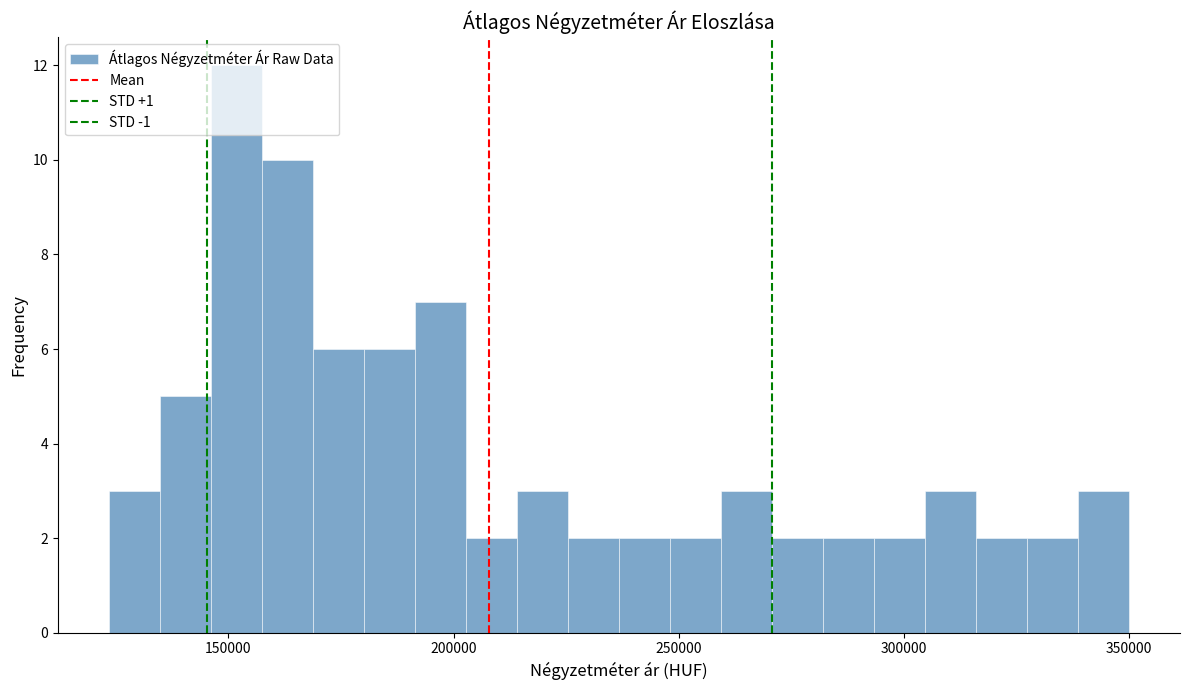

Around what value on the x-axis is the tallest bar? Give the approximate position of its centre, as read against the axis.

150000